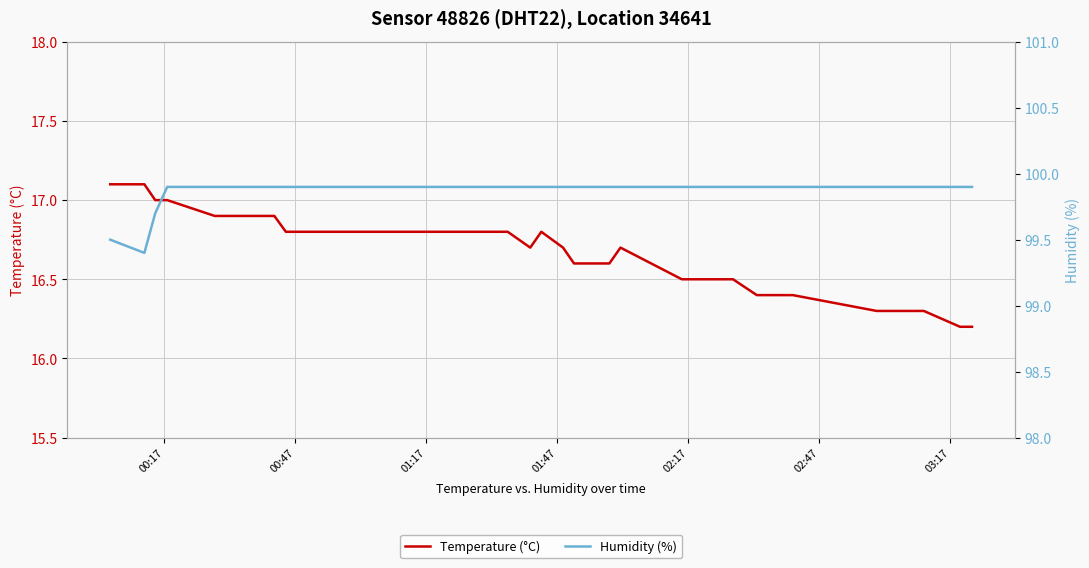

What is the difference between the maximum and minimum values in the Temperature (°C) series?

0.9